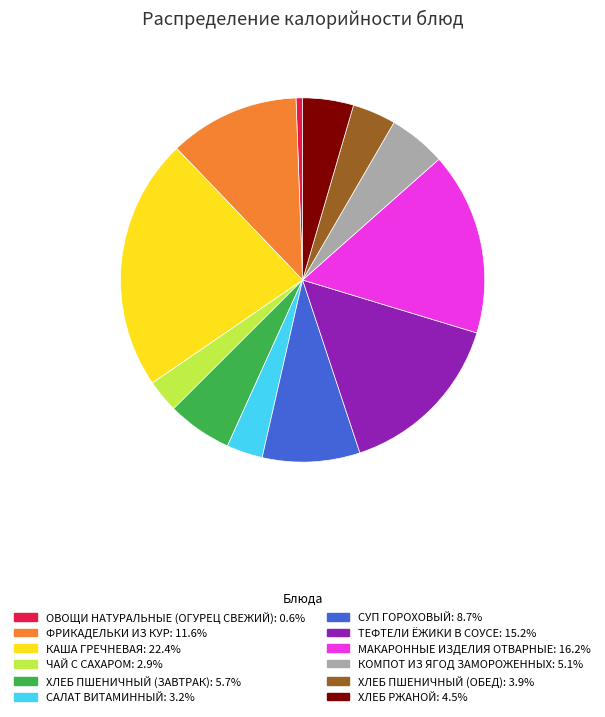

Approximately how many times larger is the value at КОМПОТ ИЗ ЯГОД ЗАМОРОЖЕННЫХ compared to СУП ГОРОХОВЫЙ?

0.6